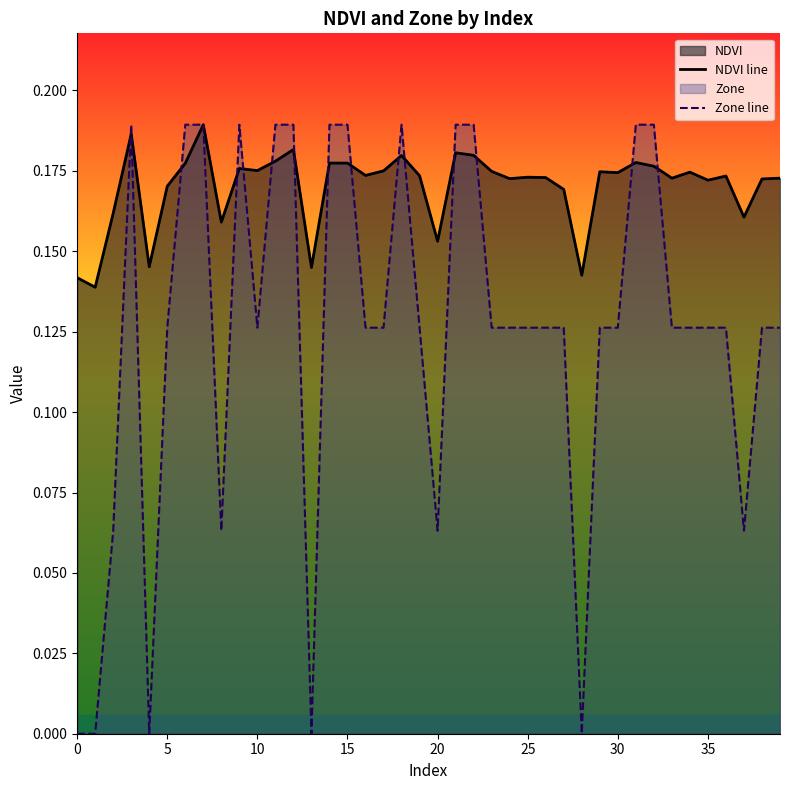

True or false: Zone line has a value of 0.2 at 35.

False